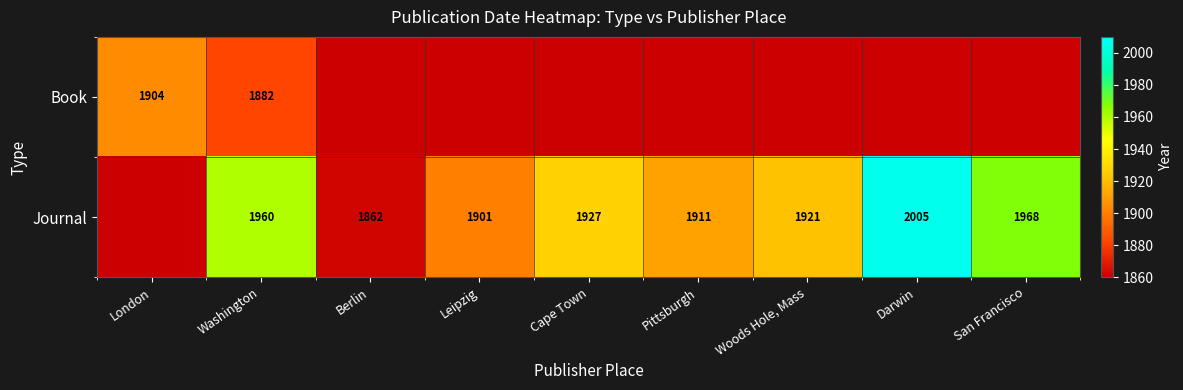

What is the greatest value displayed?

2005.0